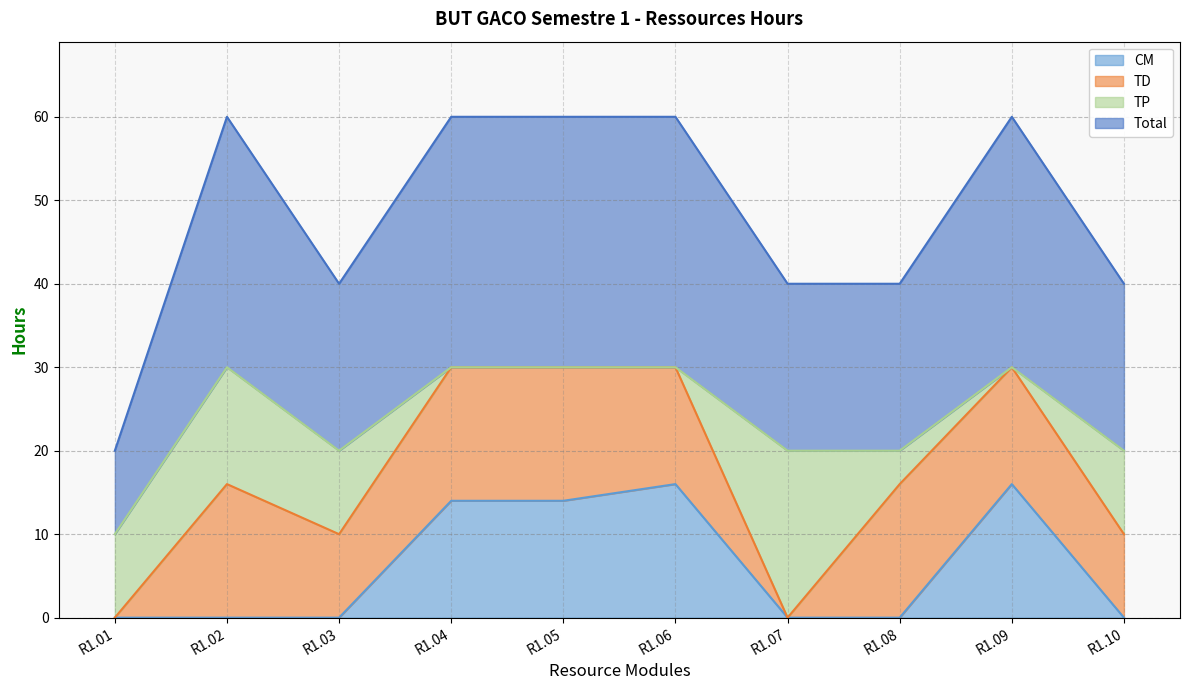

Does the chart have visible grid lines?

Yes